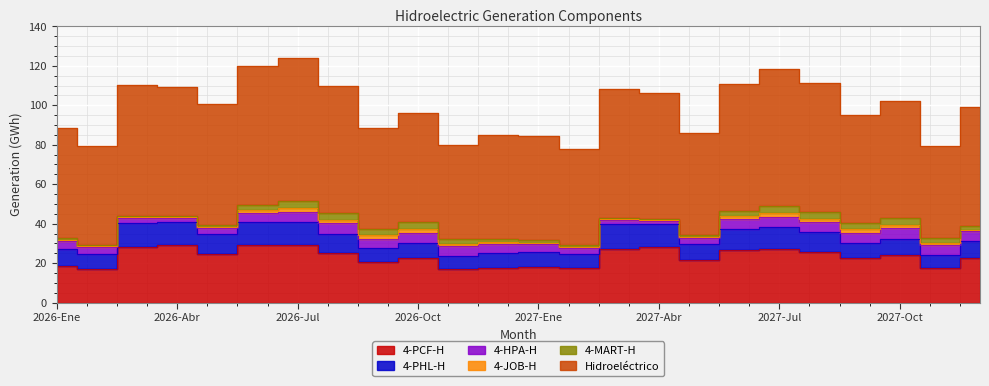

Which category has the lowest value across all series?

2026-Abr